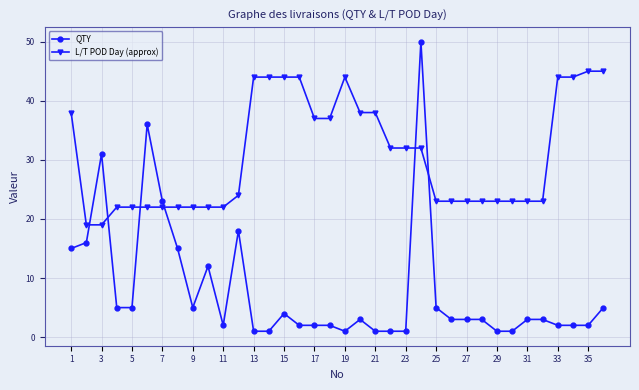

List the series in order of their peak value, lowest first.

L/T POD Day (approx), QTY